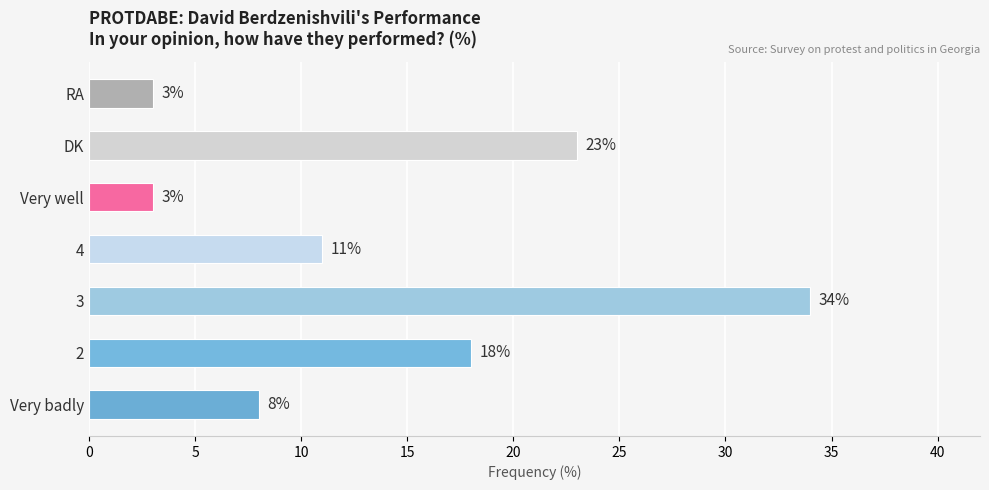

The value at Very badly is 13. True or false?

False